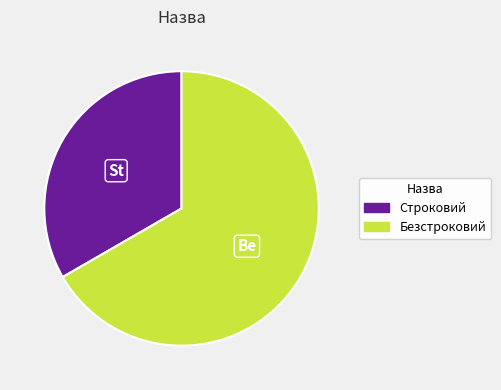

Is the sum of Безстроковий and Строковий greater than half?

Yes